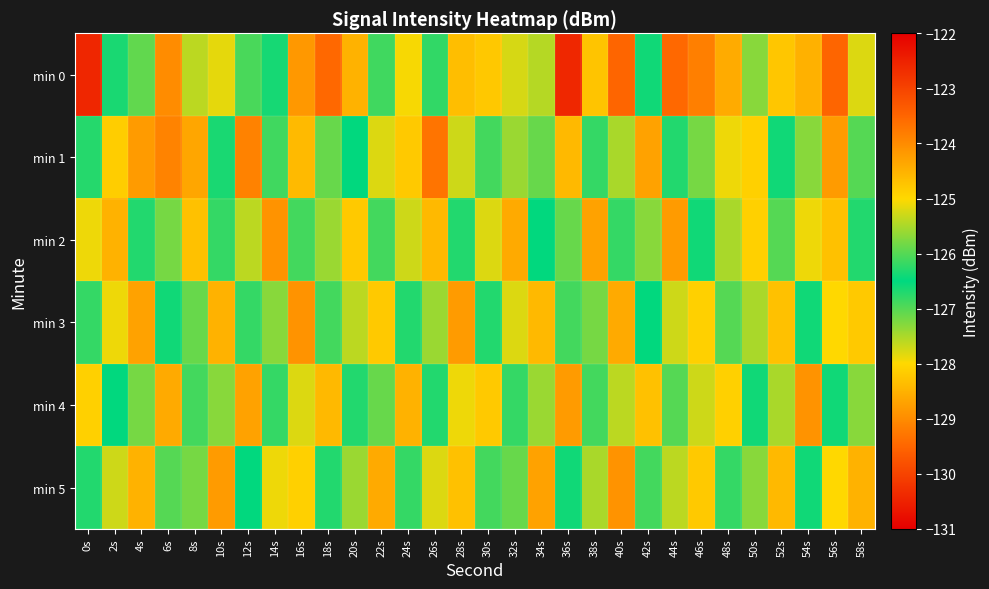

At which category is the sum across all series the highest?

56s